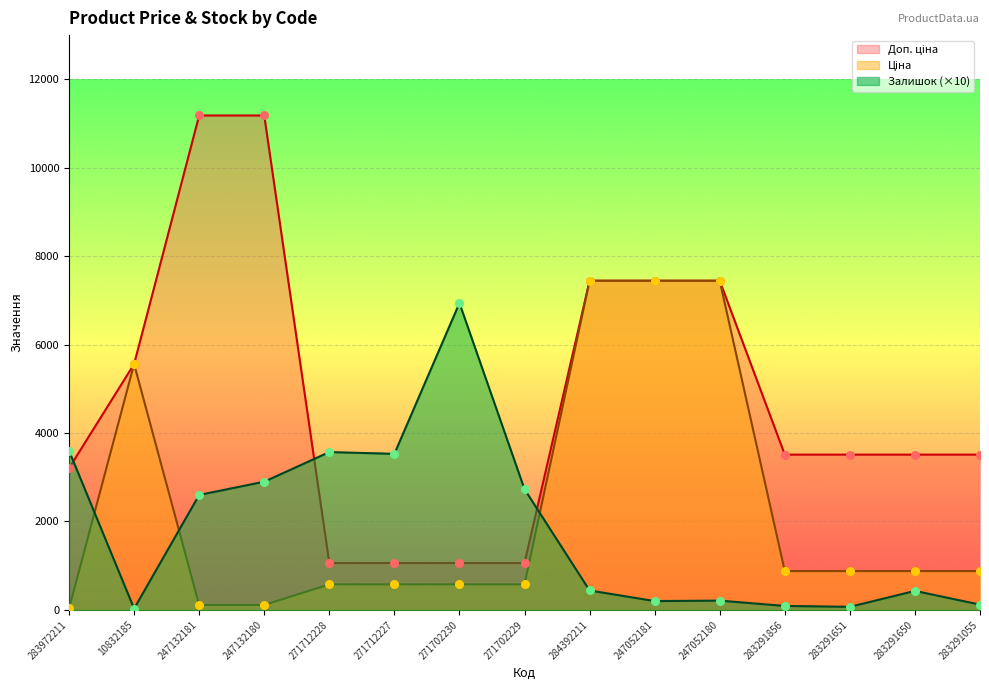

Which series has the widest spread of Y values?

Доп. ціна